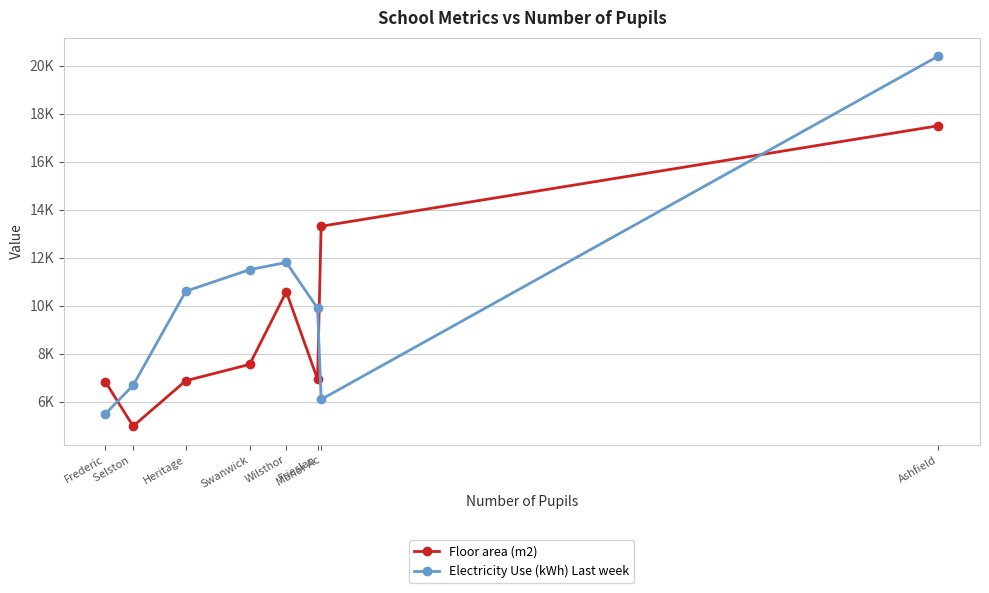

Does the chart display data point markers on the line(s)?

Yes